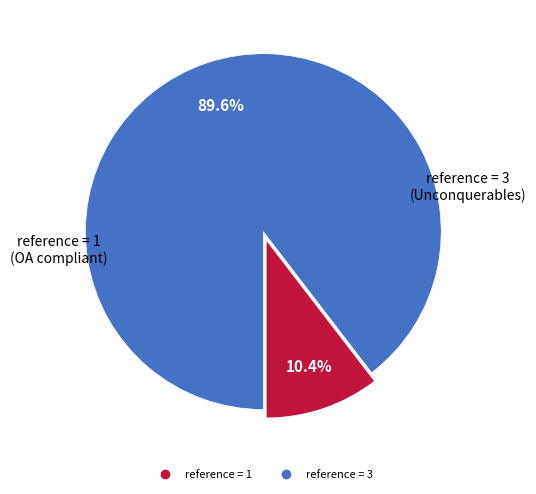

Which slice is the smallest?

reference = 1